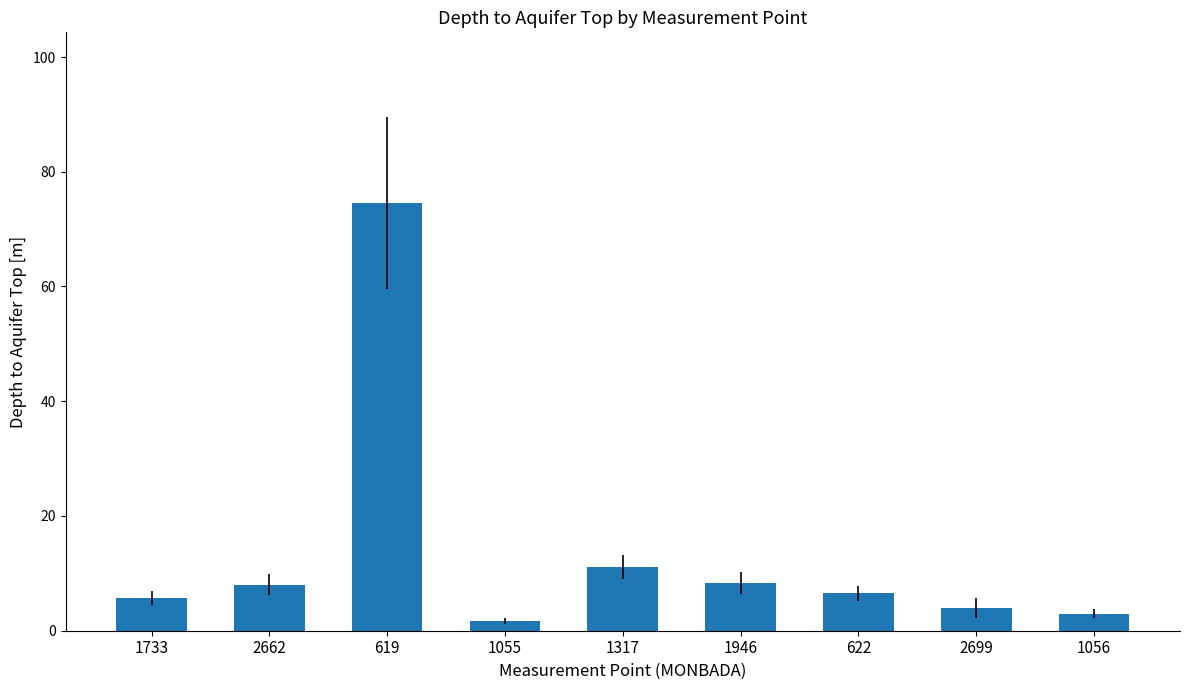

What is the average value?

13.6